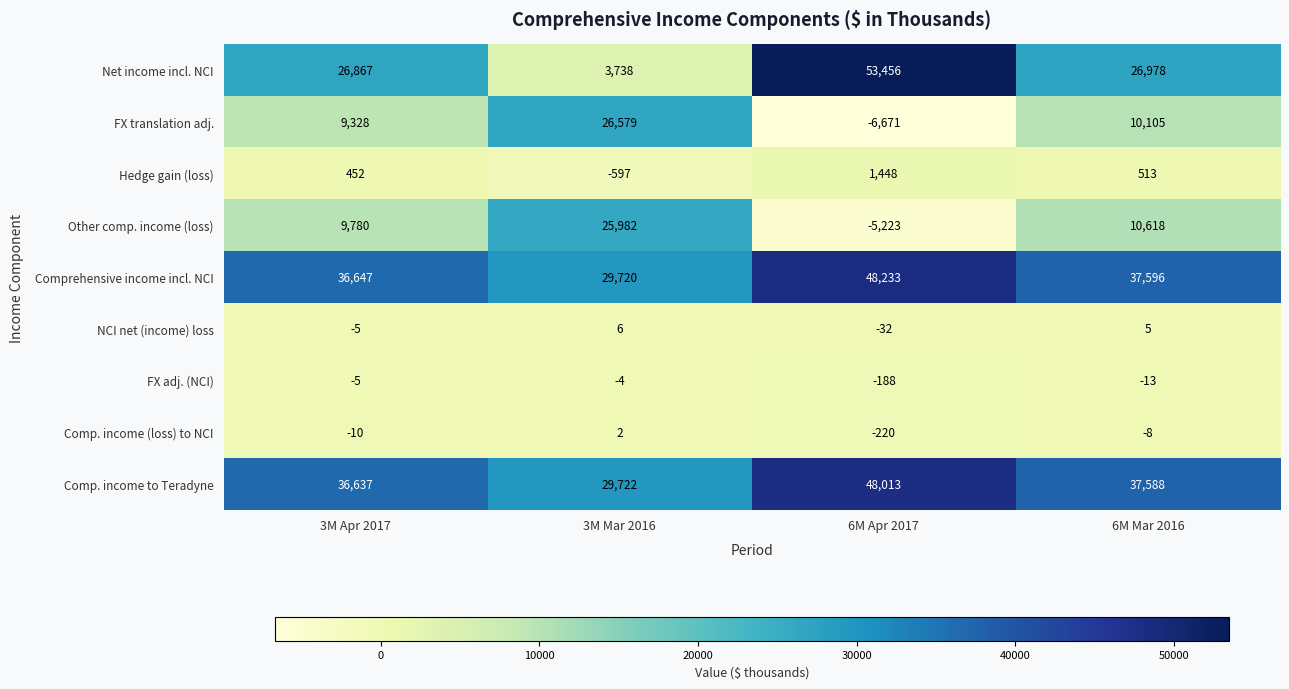

Which series has the largest range (max minus min)?

Net income incl. NCI